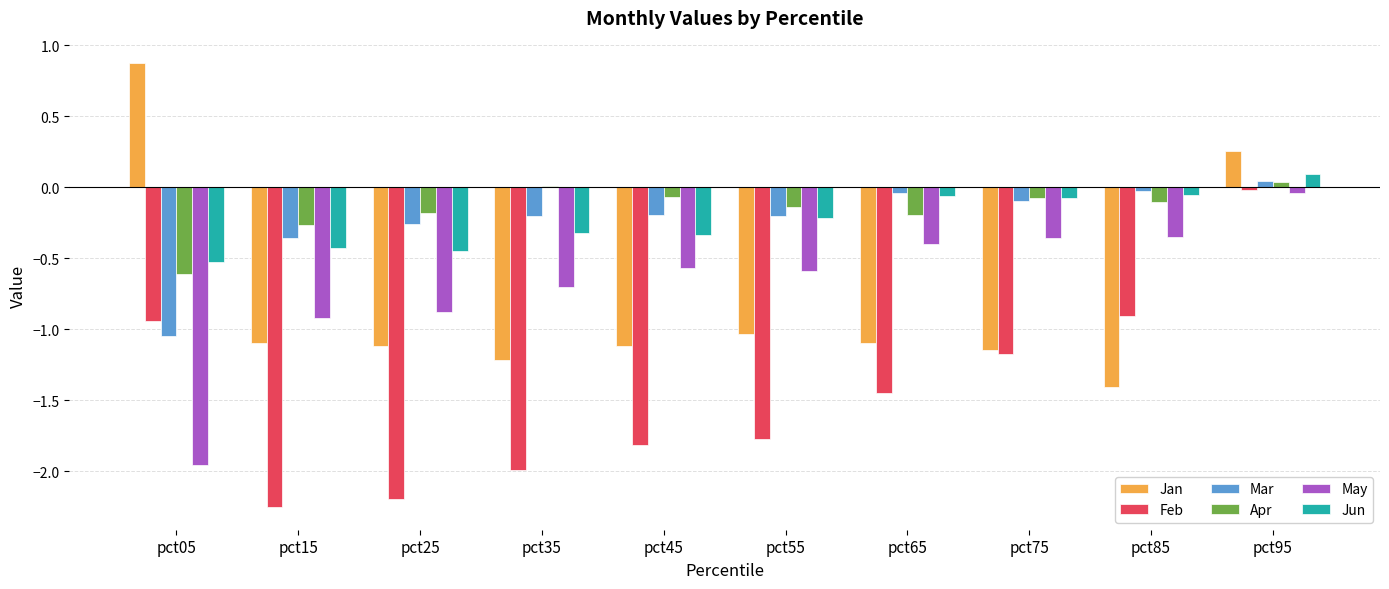

Between pct35 and pct75, which series saw the biggest shift?

Feb